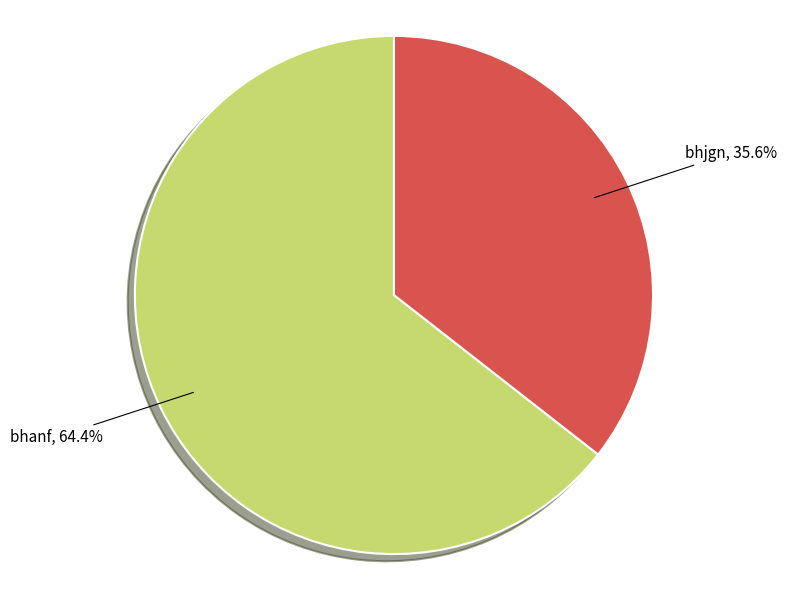

Which slice represents more than half of the pie?

bhanf